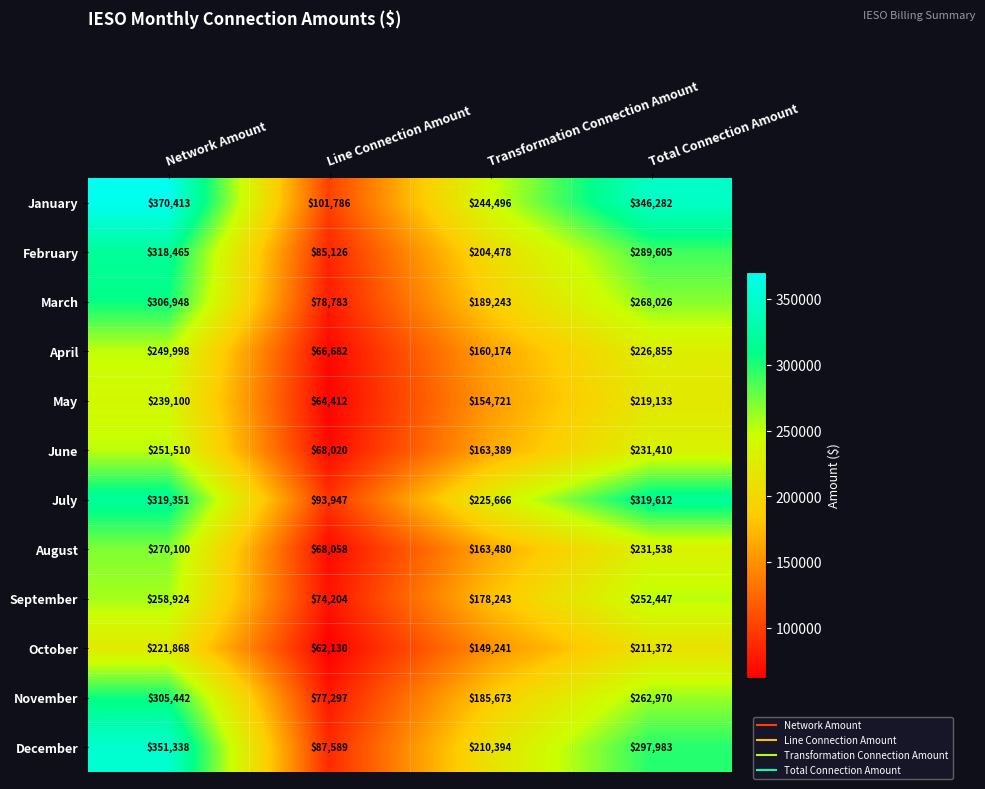

How many series are shown in this chart?

12